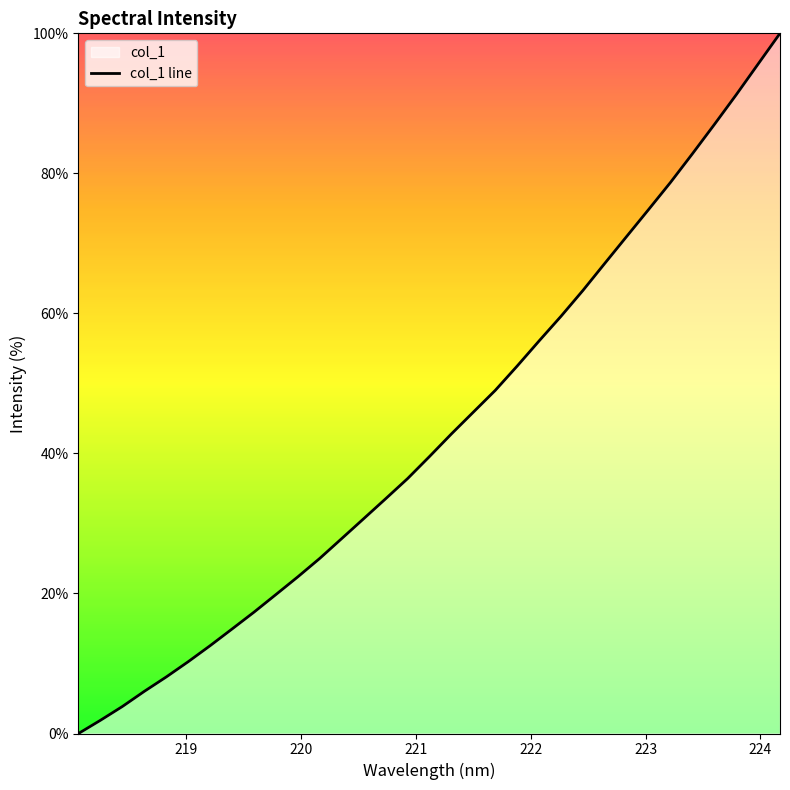

What is the greatest value displayed?

100.0